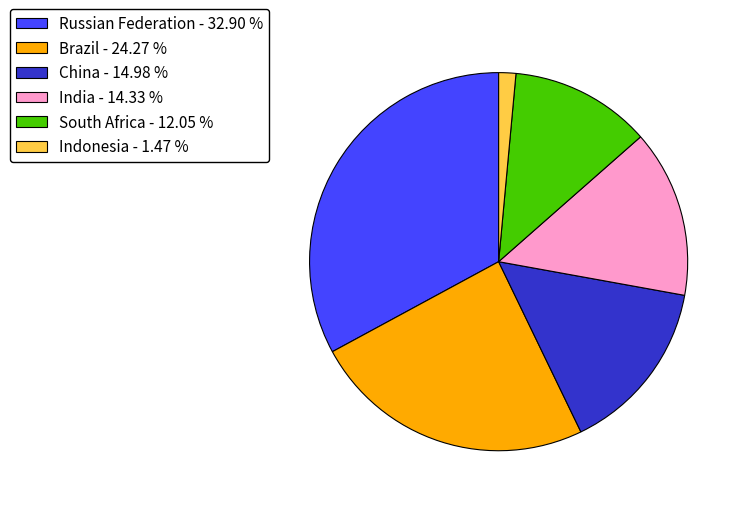

Combined, do Brazil - 24.27 % and India - 14.33 % account for over 50%?

No